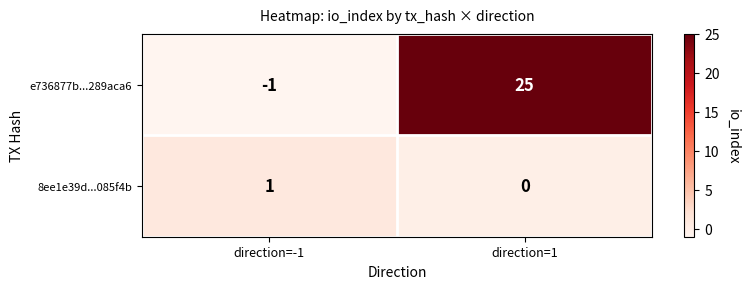

Rank the series by their average value, from highest to lowest.

e736877b...289aca6, 8ee1e39d...085f4b